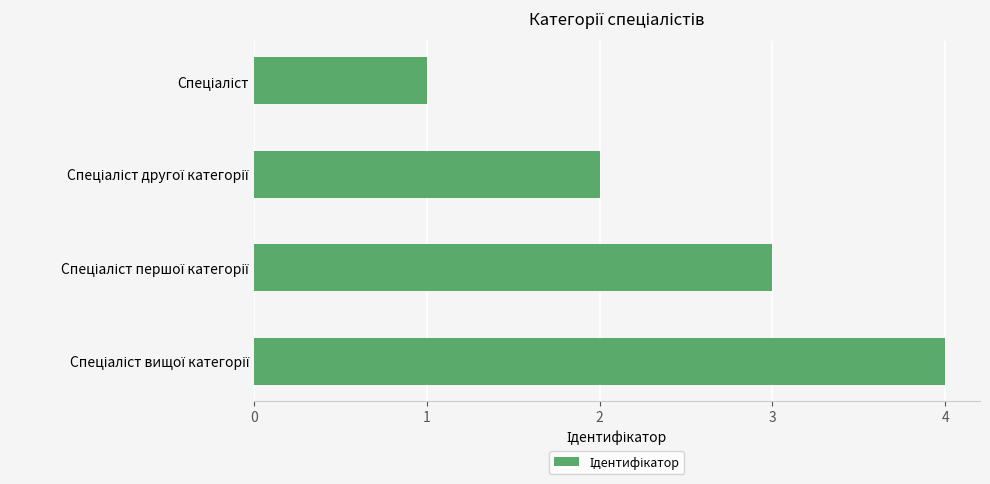

What is the maximum value shown in the chart?

4